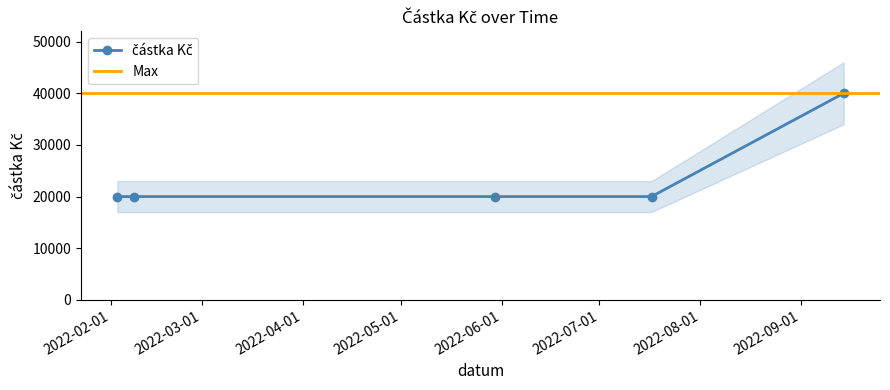

What is the maximum value shown in the chart?

40000